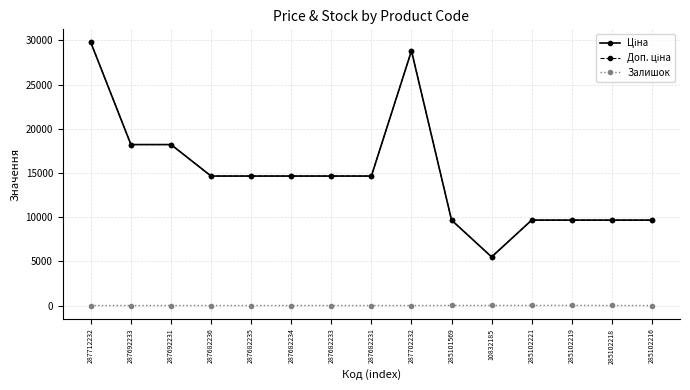

Rank the categories by Залишок value from lowest to highest.

287712232, 287692233, 287692231, 287682236, 287682235, 287682234, 287682233, 287682231, 287702232, 285102216, 285102218, 285101569, 10832185, 285102221, 285102219